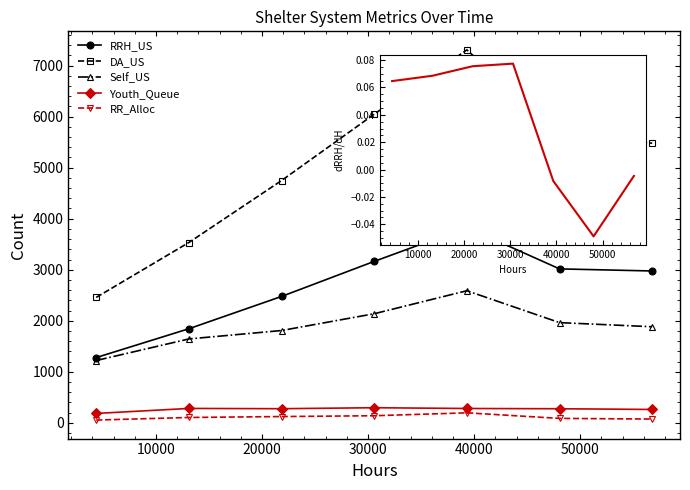

Reading right to left, transcribe all the data shown in this chart.

RRH_US: 2975.0	3016.0	3829.0	3163.0	2476.0	1843.0	1278.0
DA_US: 5480.0	5639.0	7309.0	6048.0	4747.0	3533.0	2457.0
Self_US: 1882.0	1963.0	2588.0	2137.0	1808.0	1643.0	1220.0
Youth_Queue: 261.0	275.0	280.0	295.0	276.0	281.0	183.0
RR_Alloc: 73.0	86.0	195.0	138.0	122.0	104.0	53.0
dRRH_US/dHours: -0.0	-0.0	-0.0	0.1	0.1	0.1	0.1